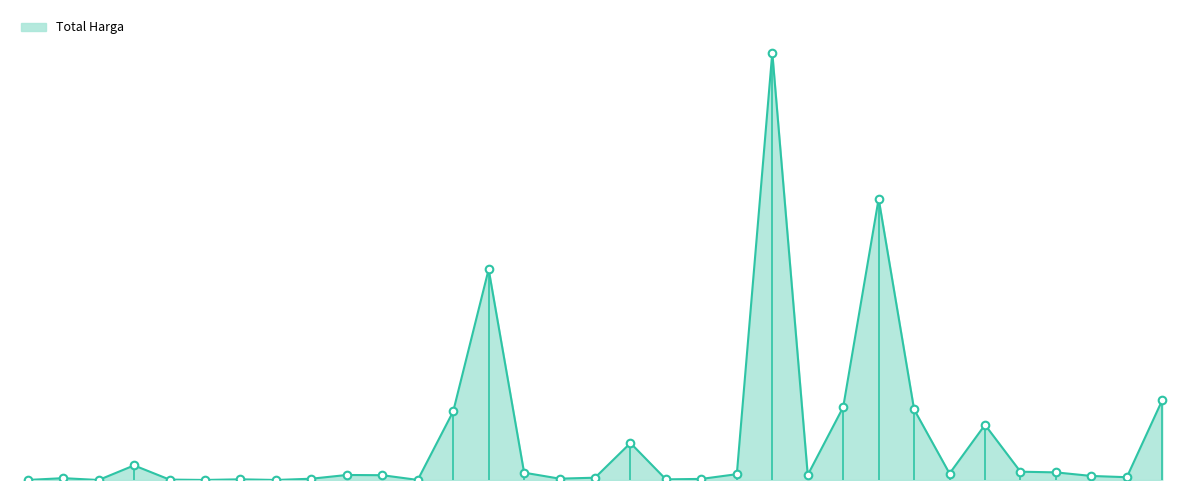

Is this an area chart (filled region under the line)?

Yes